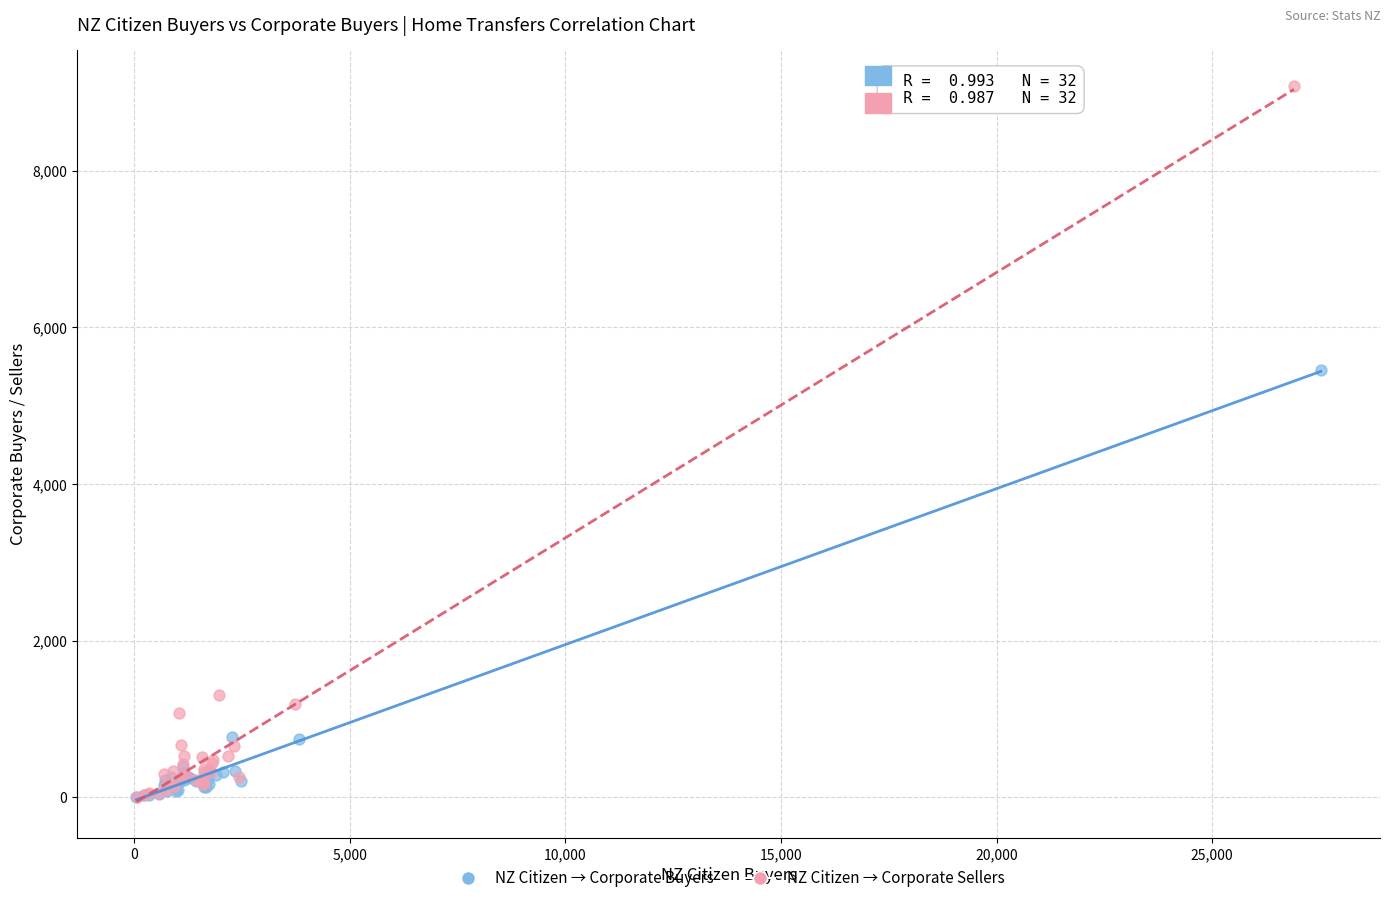

Which series reaches the maximum Y coordinate?

NZ Citizen → Corporate Sellers